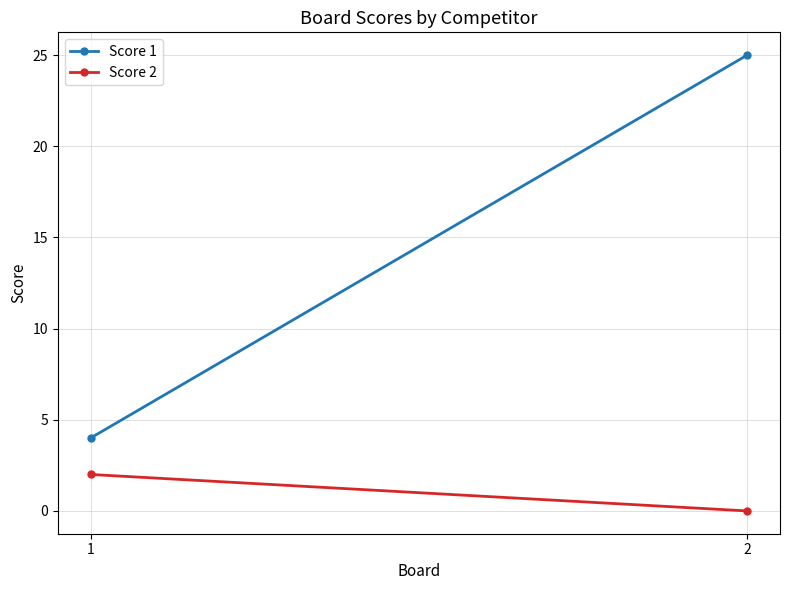

Is it true that Score 1 equals 7 at 1?

False